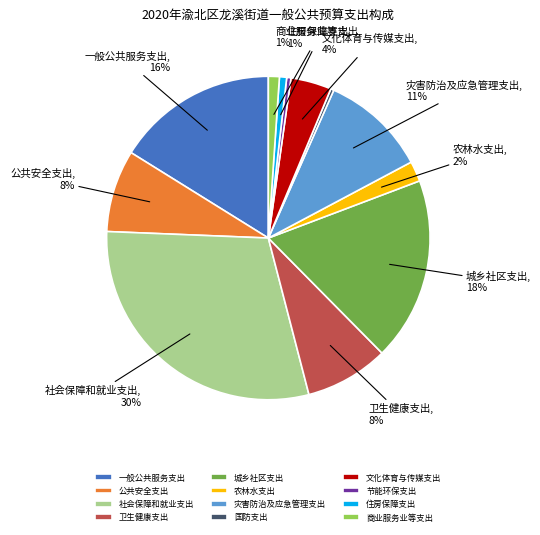

How many segments does this pie chart have?

12